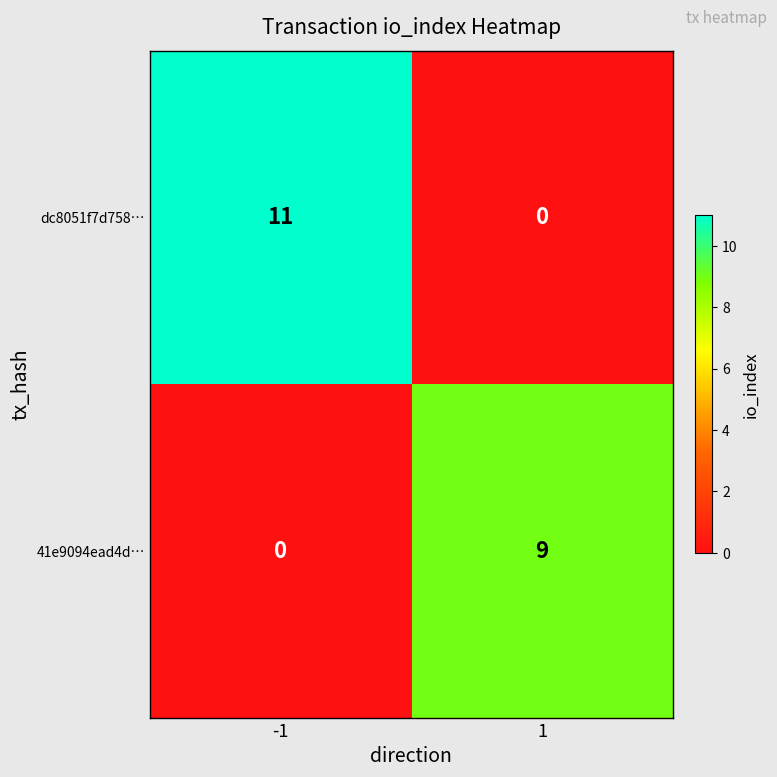

Reading left to right, list all the values displayed in this chart.

dc8051f7d758…: -1=11	1=0
41e9094ead4d…: -1=0	1=9